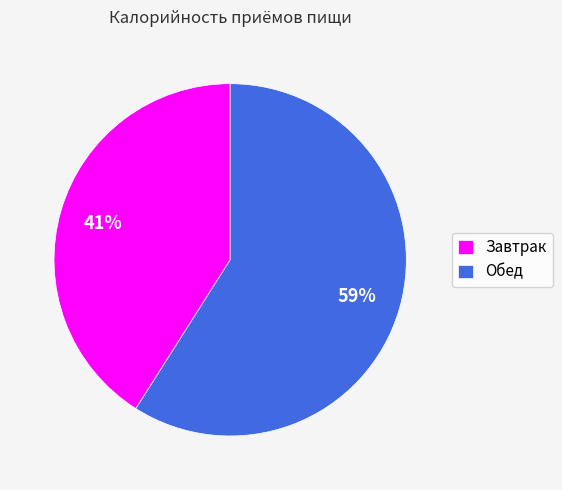

Which slice is the smallest?

Завтрак